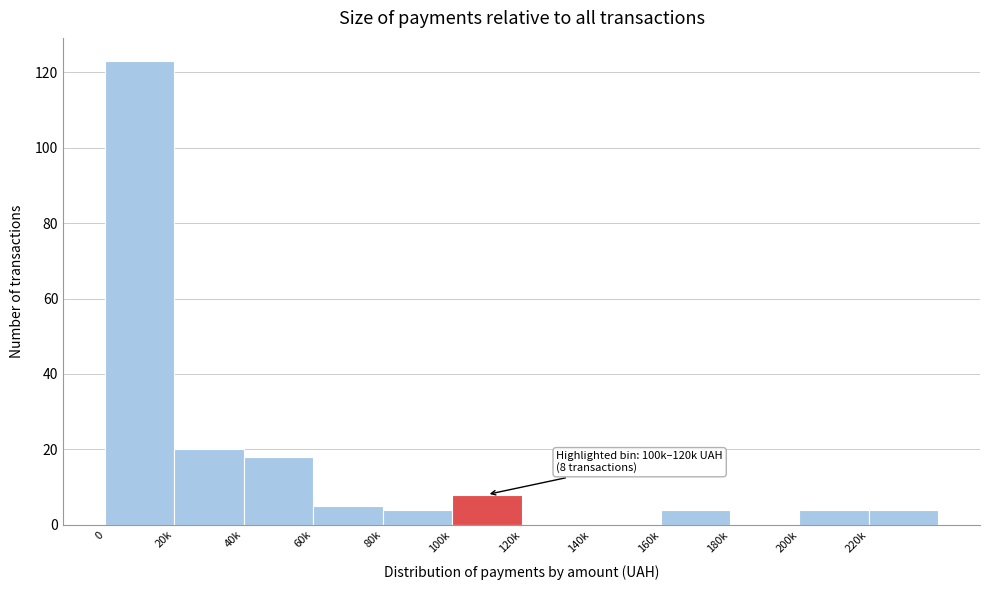

Reading left to right, transcribe all the data shown in this chart.

0=123	20k=20	40k=18	60k=5	80k=4	100k=8	120k=0	140k=0	160k=4	180k=0	200k=4	220k=4